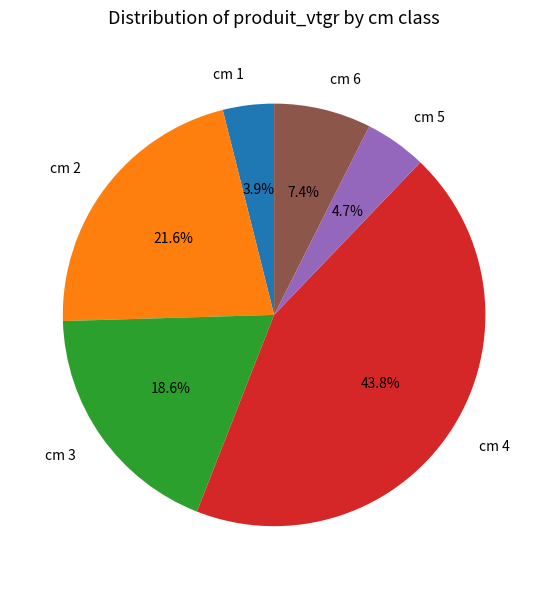

Rank the categories by value from highest to lowest.

cm 4, cm 2, cm 3, cm 6, cm 5, cm 1